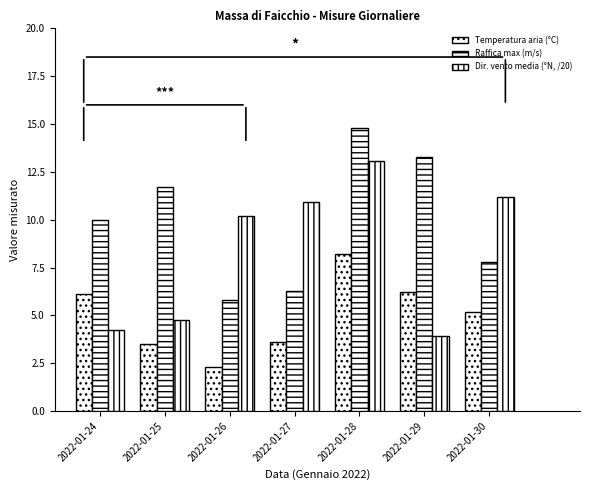

What is the total value across all series at 2022-01-30?

24.2